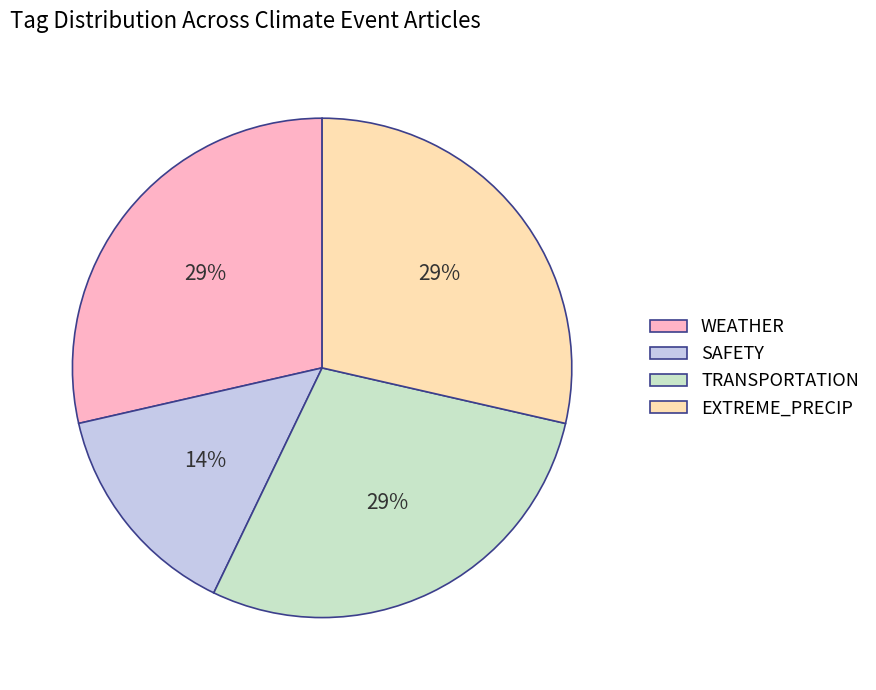

How many segments does this pie chart have?

4